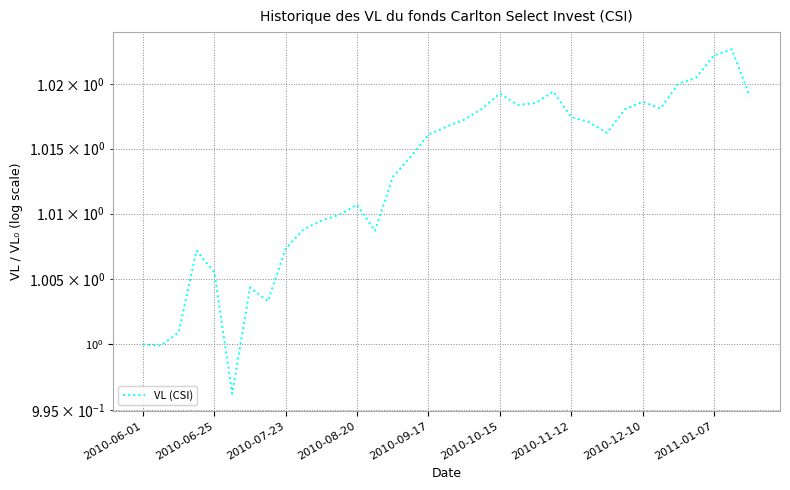

List the labels in order of value, largest first.

33, 32, 31, 30, 23, 20, 34, 28, 22, 21, 29, 19, 27, 24, 18, 25, 17, 26, 16, 15, 14, 12, 11, 10, 9, 13, 2011-01-07, 2010-08-20, 2010-09-17, 2010-11-12, 2010-12-10, 2010-07-23, 2010-06-01, 2010-06-25, 2010-10-15